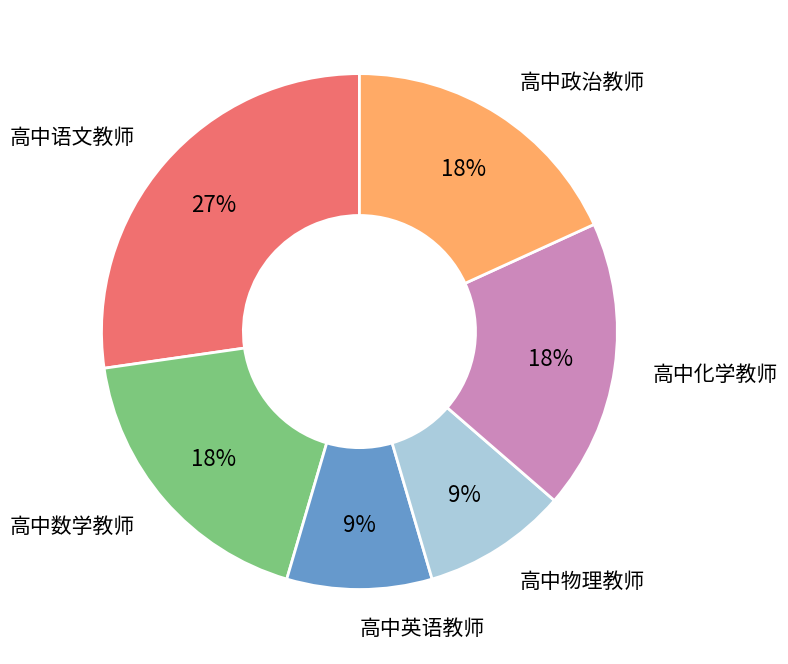

To the nearest percent, what is the average slice percentage?

17%